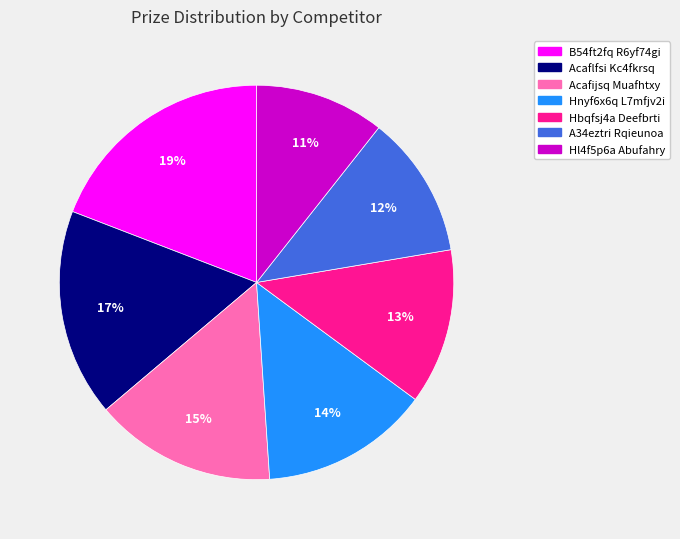

Which slice is the smallest?

Hl4f5p6a Abufahry